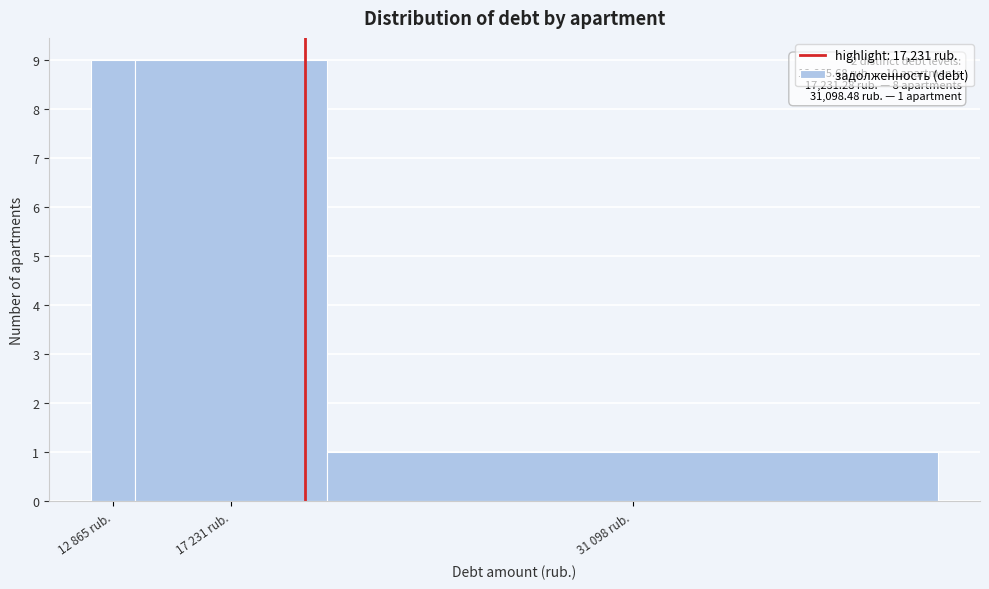

Reading right to left, what are all the values shown in this chart?

31 098 rub.=1	17 231 rub.=9	12 865 rub.=9